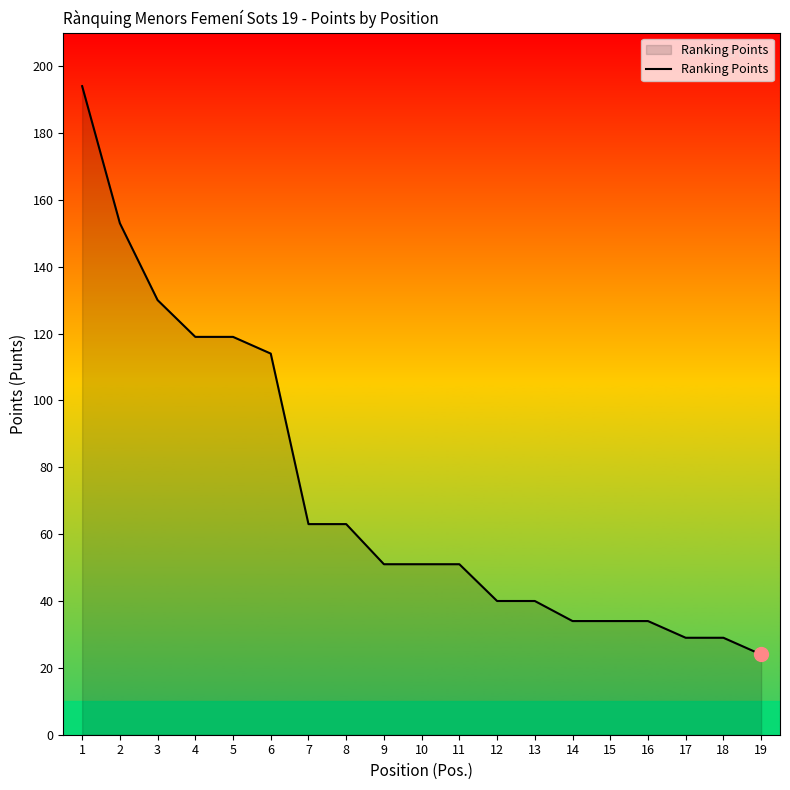

Reading right to left, transcribe all the data shown in this chart.

24	29	29	34	34	34	40	40	51	51	51	63	63	114	119	119	130	153	194